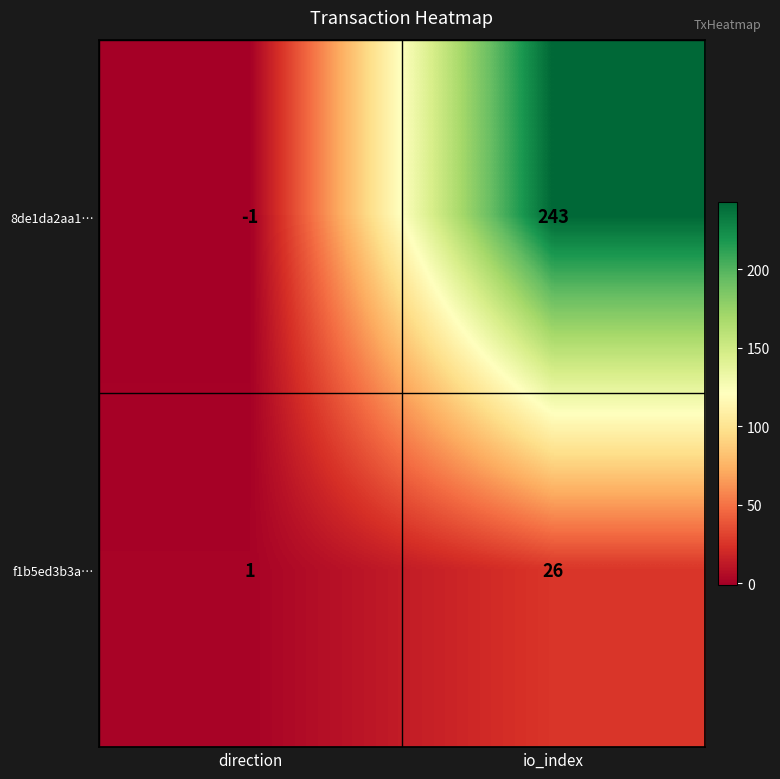

At io_index, list the series in order from largest to smallest.

8de1da2aa1…, f1b5ed3b3a…